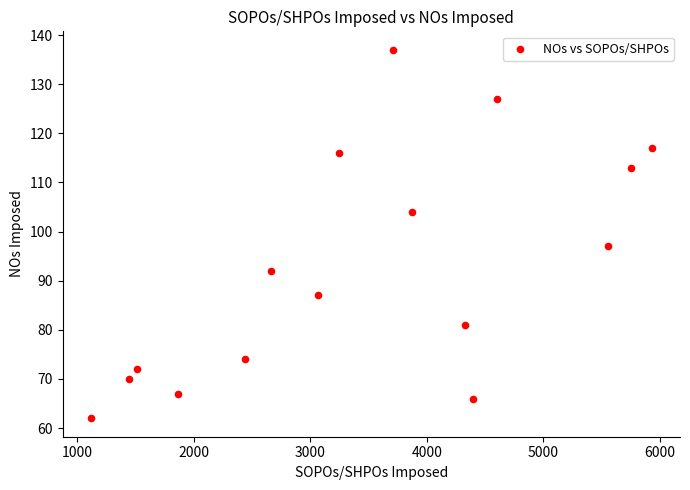

What Y value in the scatter plot is closest to 99?

97